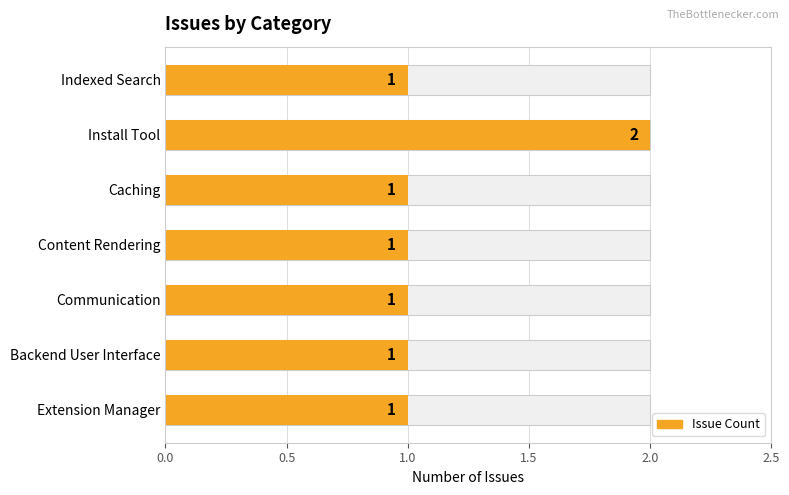

What is the smallest value displayed?

1